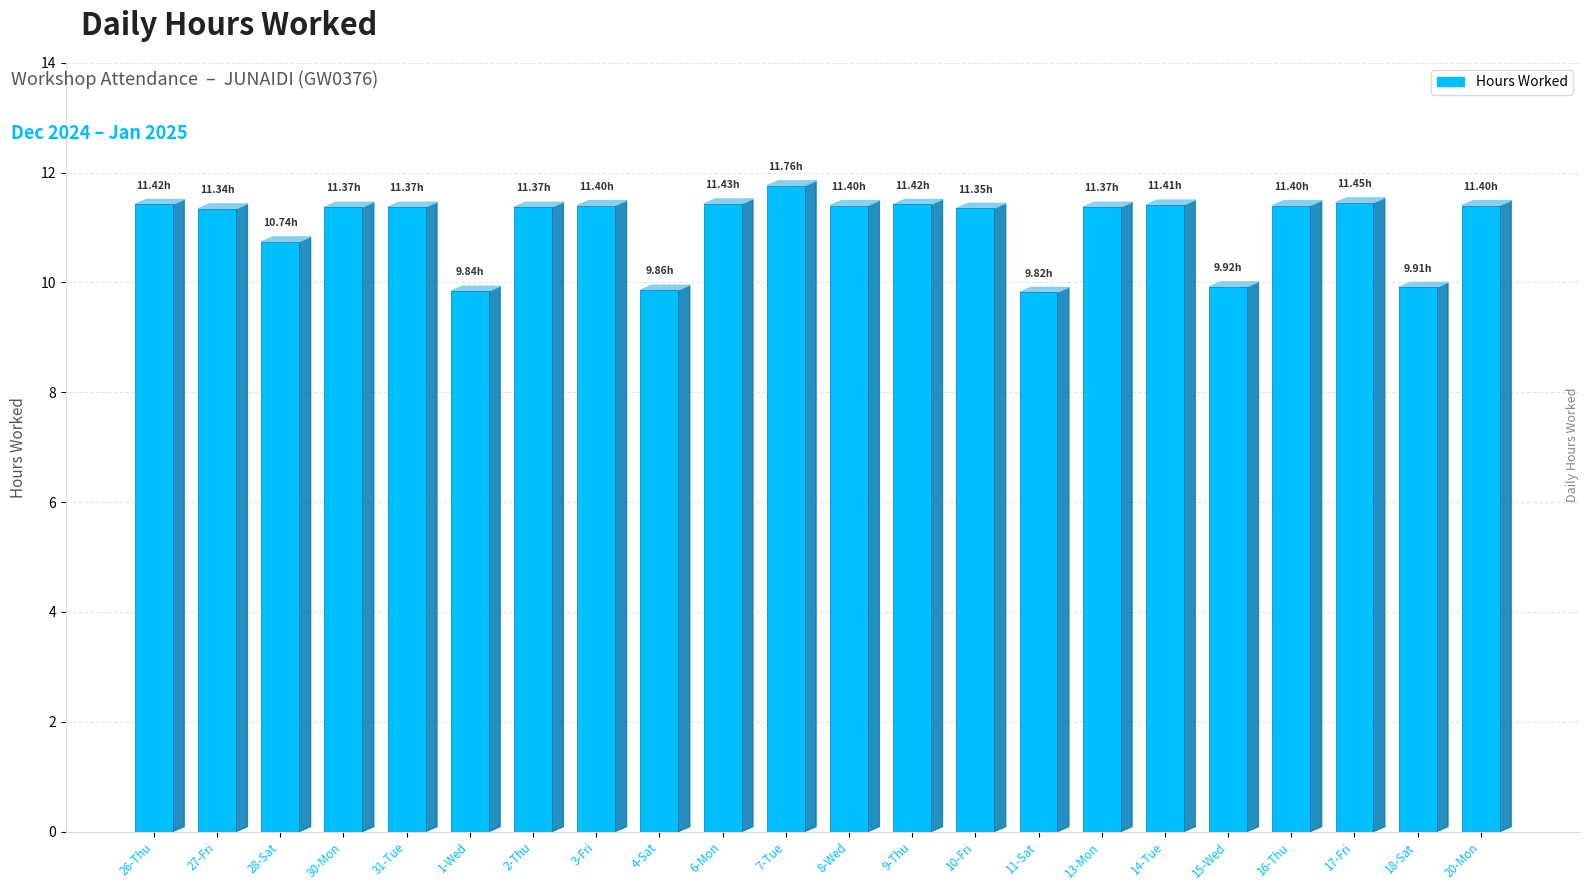

The chart shows a value of 19.6 at 13-Mon. True or false?

False